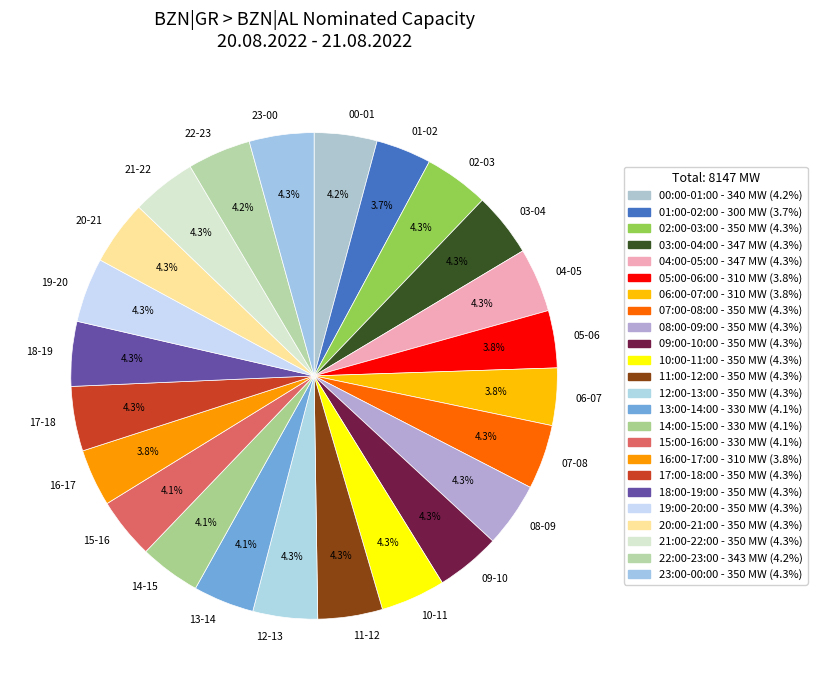

How many slices are in this pie chart?

24